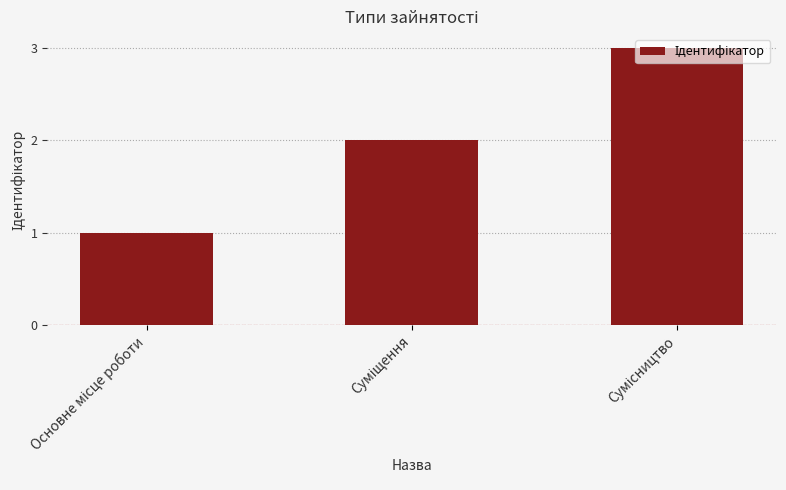

How many values are between 1 and 3?

3